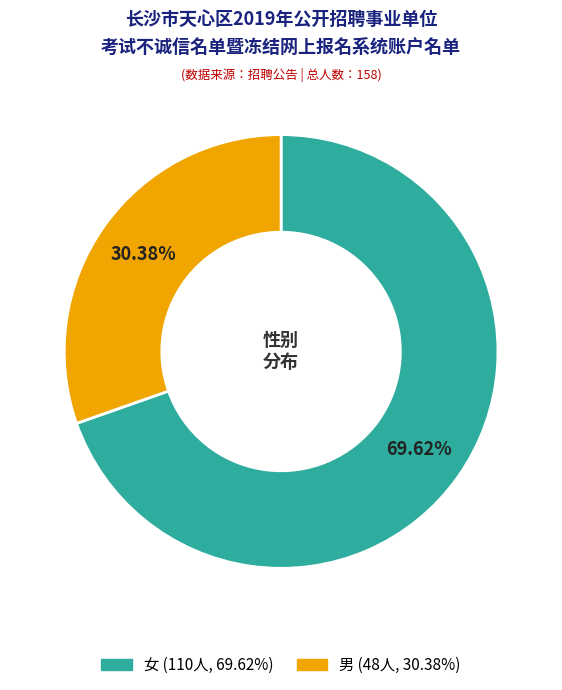

Is the sum of 男 and 女 greater than half?

Yes